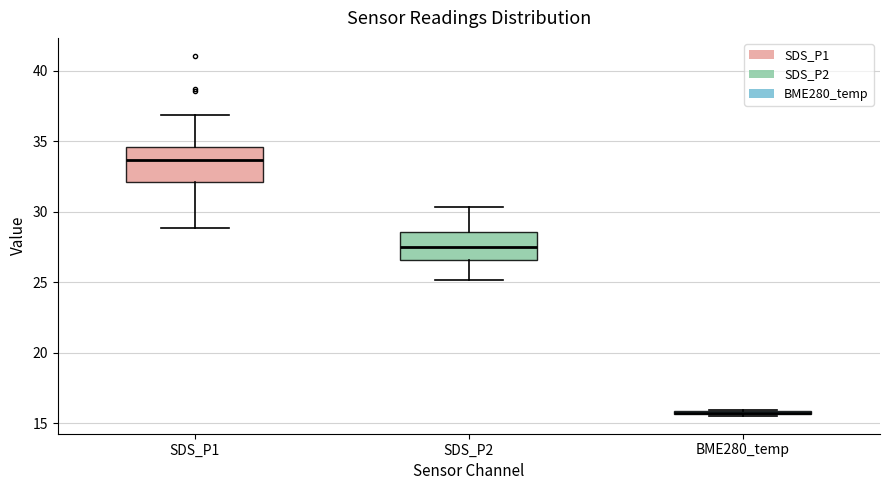

Reading left to right, read every box against the y-axis: the position of its median line, the range the box covers, and the ends of its whiskers. The values are not printed on the chart, so give them approximately, as read against the axis.

SDS_P1: median 33.5, box 32.0 to 34.5, whiskers 29.0 to 37.0
SDS_P2: median 27.5, box 26.5 to 28.5, whiskers 25.0 to 30.5
BME280_temp: box collapsed to a line at 15.5, whiskers 15.5 to 16.0